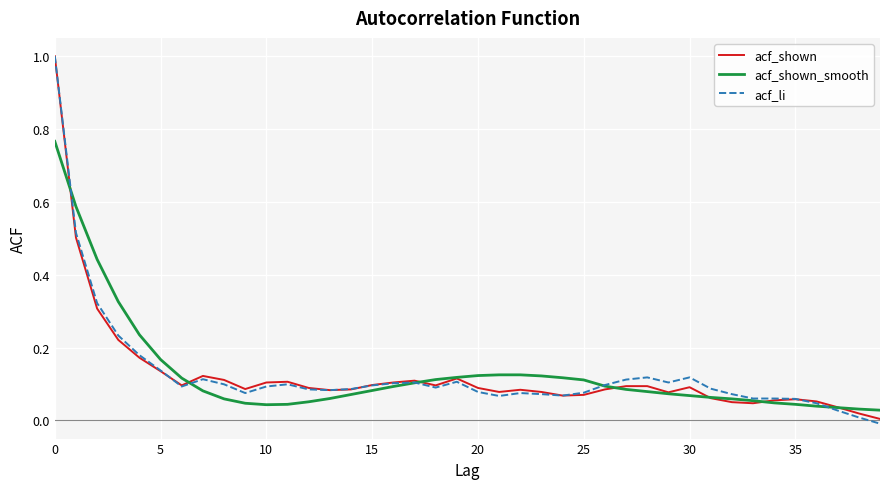

Which series has the widest spread of values?

acf_li